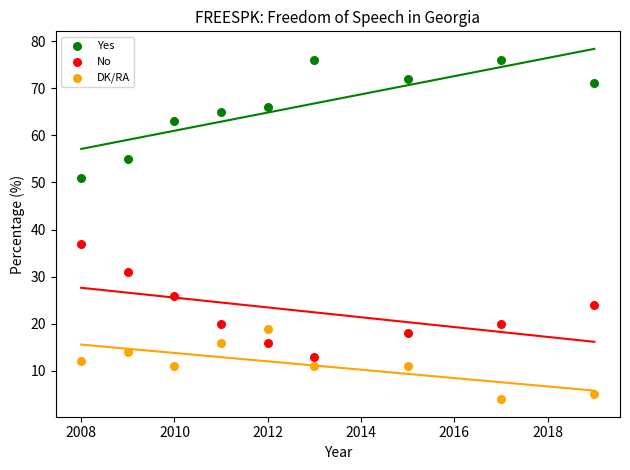

Which series contains the lowest Y value?

DK/RA